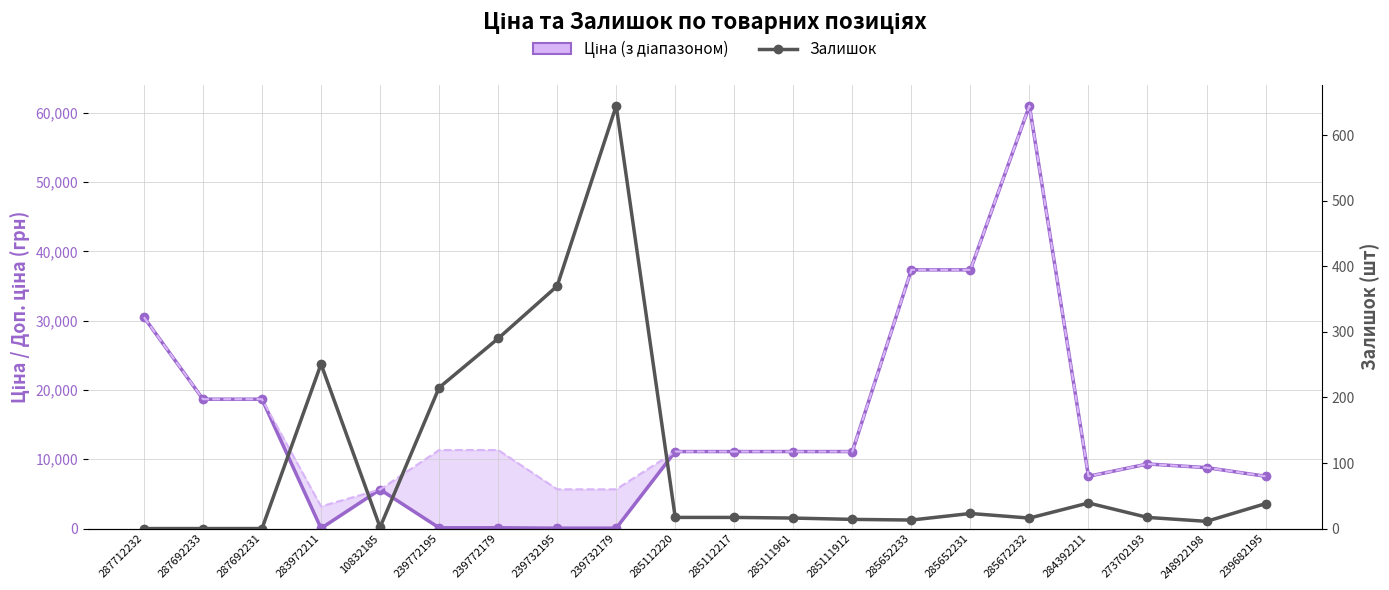

What is the lowest value of the Доп. ціна series?

3205.0